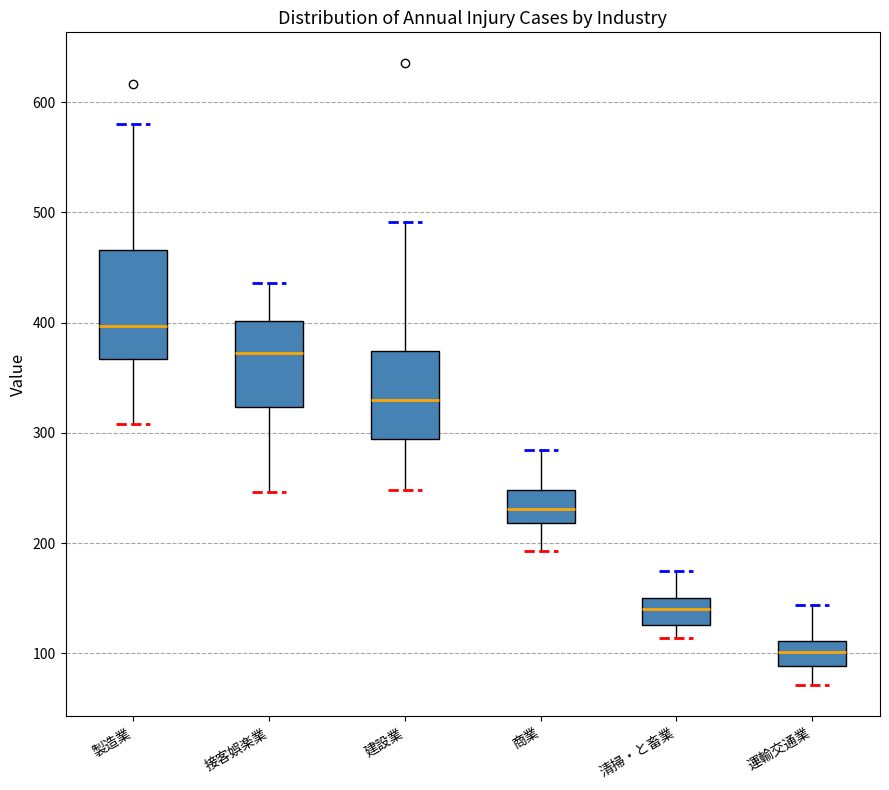

Reading left to right, transcribe this box plot: for each box, give where its median line is, the range the box spans, and where its two whiskers end, as read against the y-axis. The values are not printed on the chart, so give them approximately, as read against the axis.

製造業: median 400, box 370 to 470, whiskers 310 to 580
接客娯楽業: median 370, box 320 to 400, whiskers 250 to 440
建設業: median 330, box 290 to 370, whiskers 250 to 490
商業: median 230, box 220 to 250, whiskers 190 to 280
清掃・と畜業: median 140, box 130 to 150, whiskers 110 to 180
運輸交通業: median 100, box 90 to 110, whiskers 70 to 140